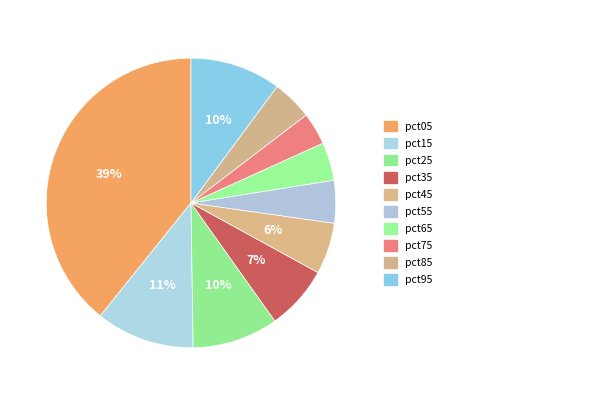

Rank the categories by value from lowest to highest.

pct75, pct65, pct85, pct55, pct45, pct35, pct25, pct95, pct15, pct05